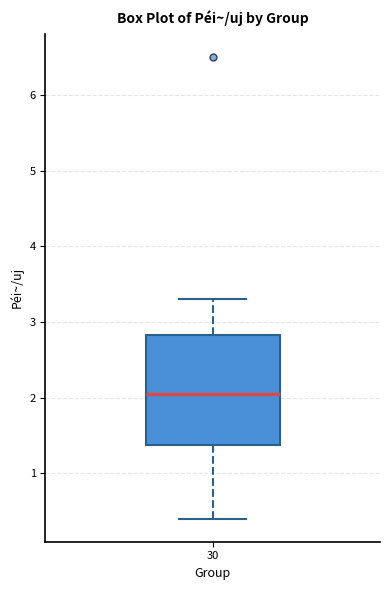

Where does the median line of the box at x = 30 sit on the y-axis? The values are not printed on the chart, so give them approximately, as read against the axis.

2.1